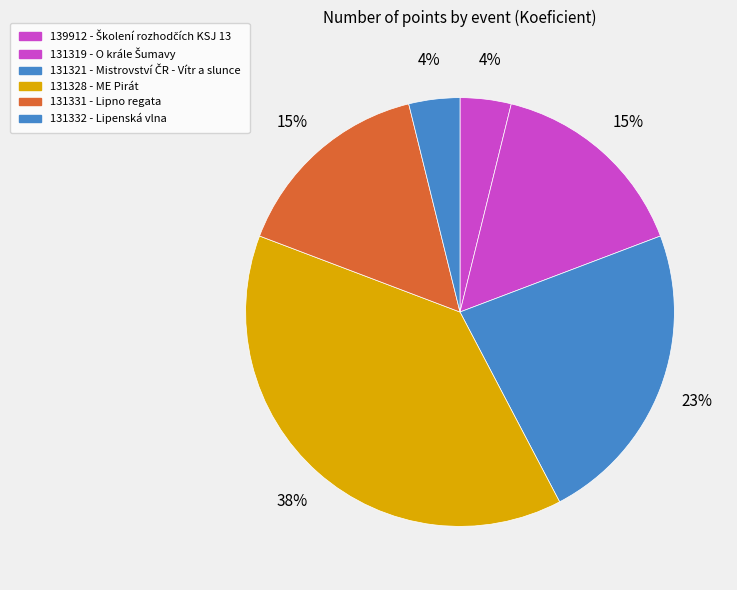

Count the number of slices in the pie.

6